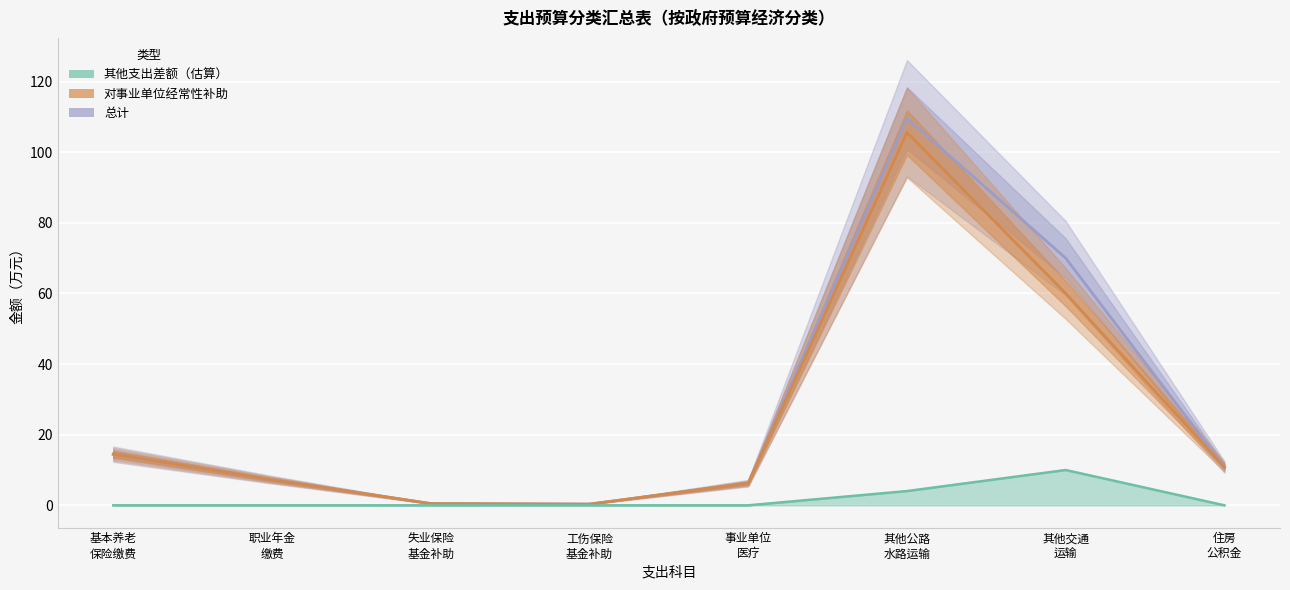

What is the sum of all 总计 values?

219.3